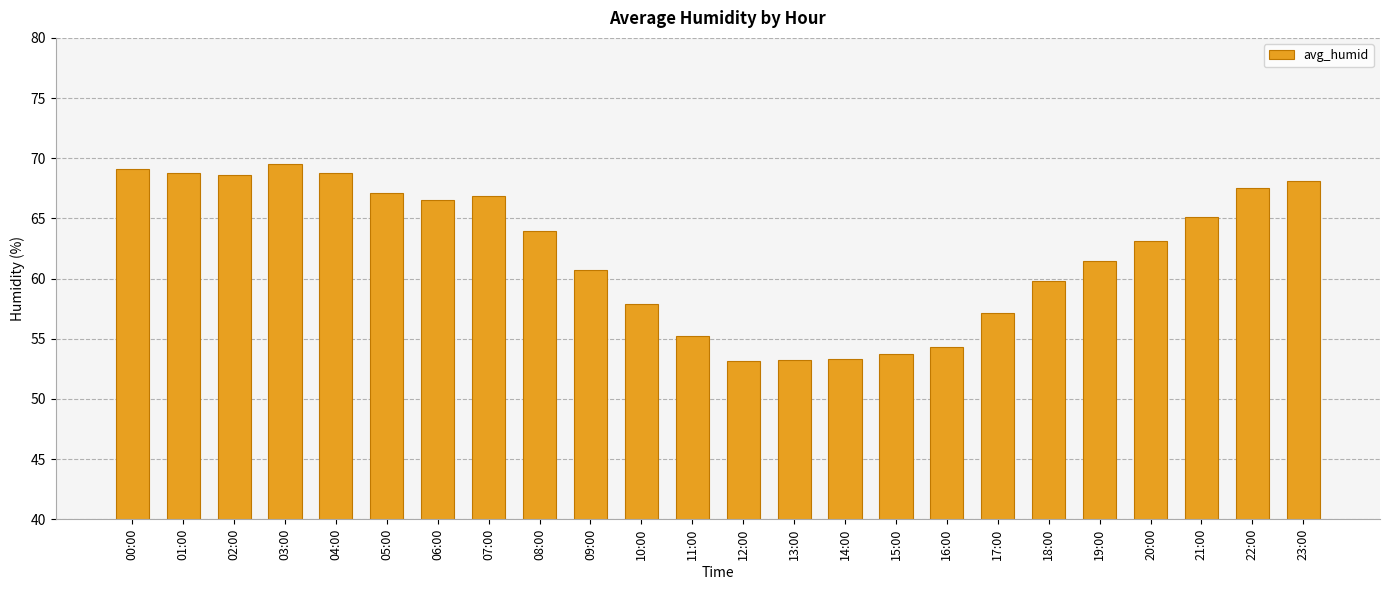

What is the average value?

62.2